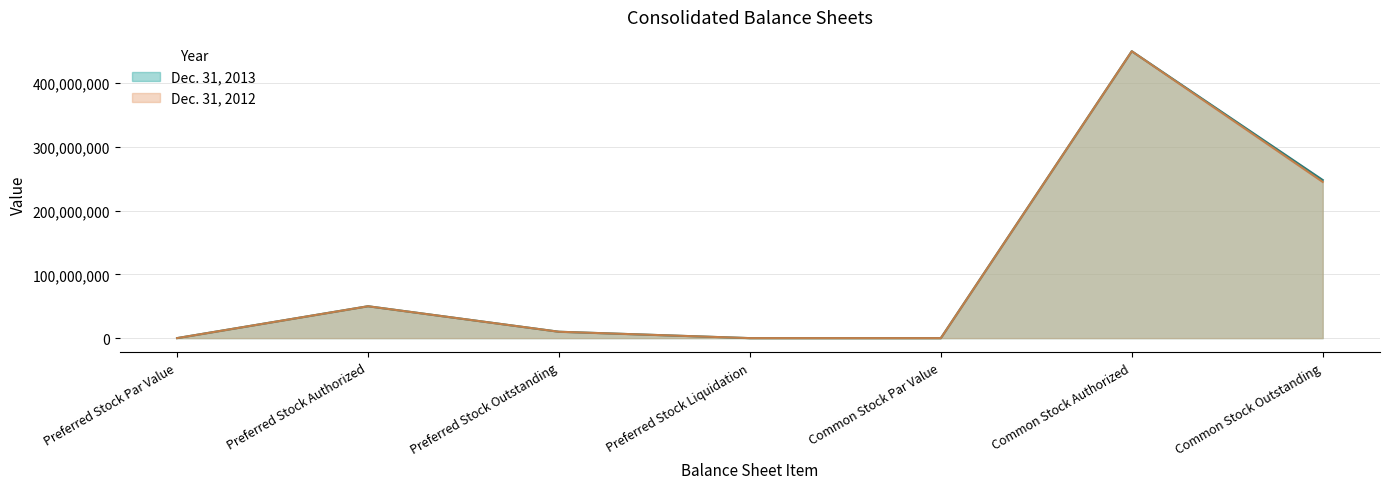

The value of Dec. 31, 2012 at Preferred Stock Liquidation is 66. True or false?

False